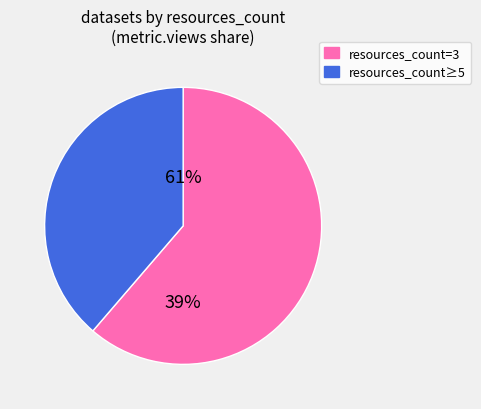

What is the smallest slice in the pie chart?

3